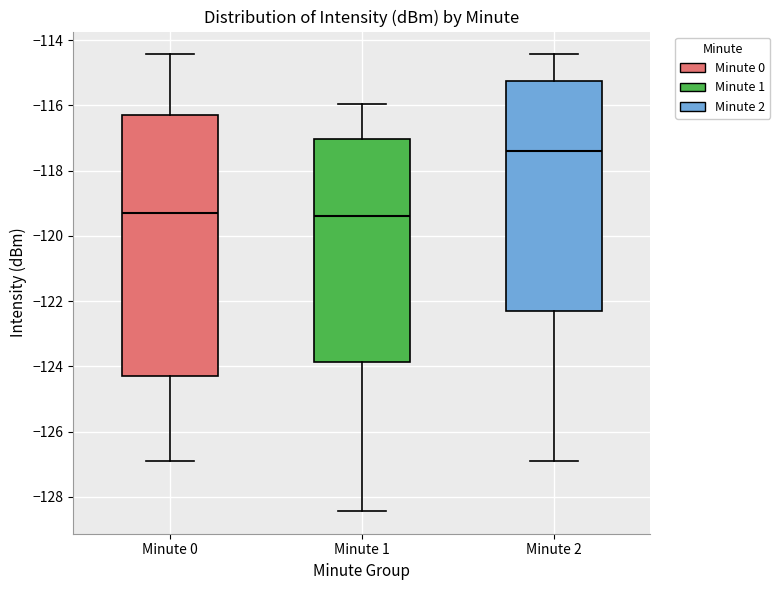

Reading left to right, read every box against the y-axis: the position of its median line, the range the box covers, and the ends of its whiskers. The values are not printed on the chart, so give them approximately, as read against the axis.

Minute 0: median -119.2, box -124.2 to -116.4, whiskers -127.0 to -114.4
Minute 1: median -119.4, box -123.8 to -117.0, whiskers -128.4 to -116.0
Minute 2: median -117.4, box -122.4 to -115.2, whiskers -127.0 to -114.4